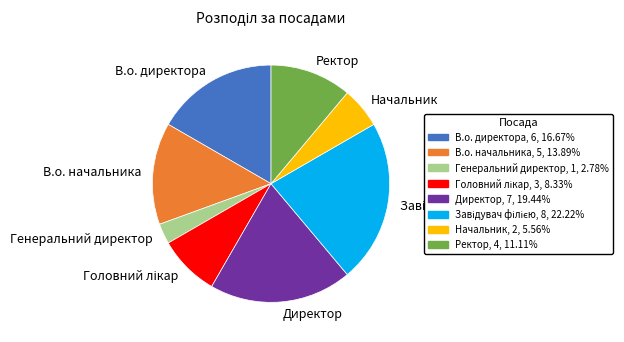

True or false: Начальник accounts for 12% of the total.

False